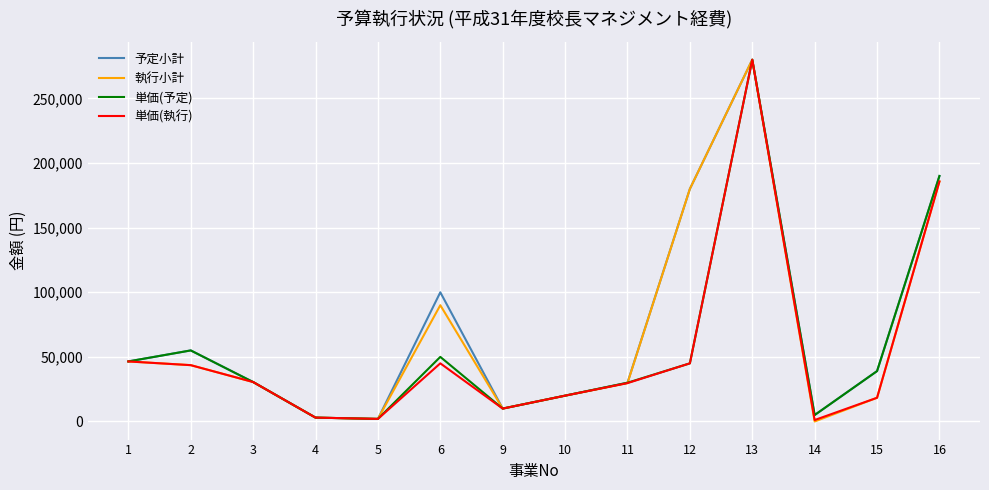

Between 4 and 6, which series saw the biggest shift?

予定小計